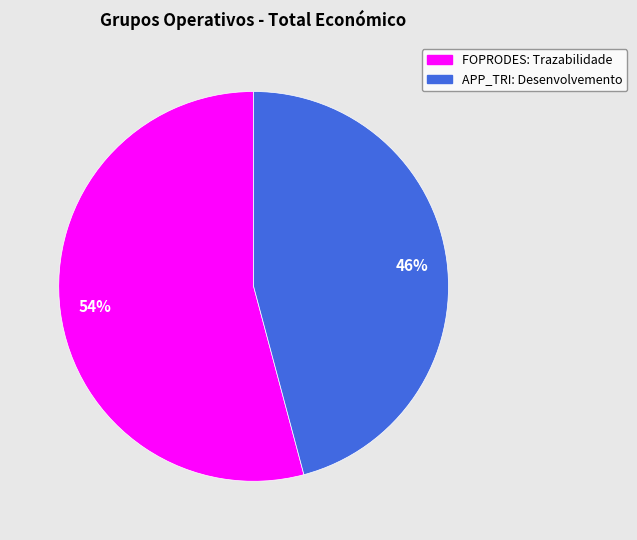

Which has a higher value, FOPRODES: Trazabilidade or APP_TRI: Desenvolvemento?

FOPRODES: Trazabilidade